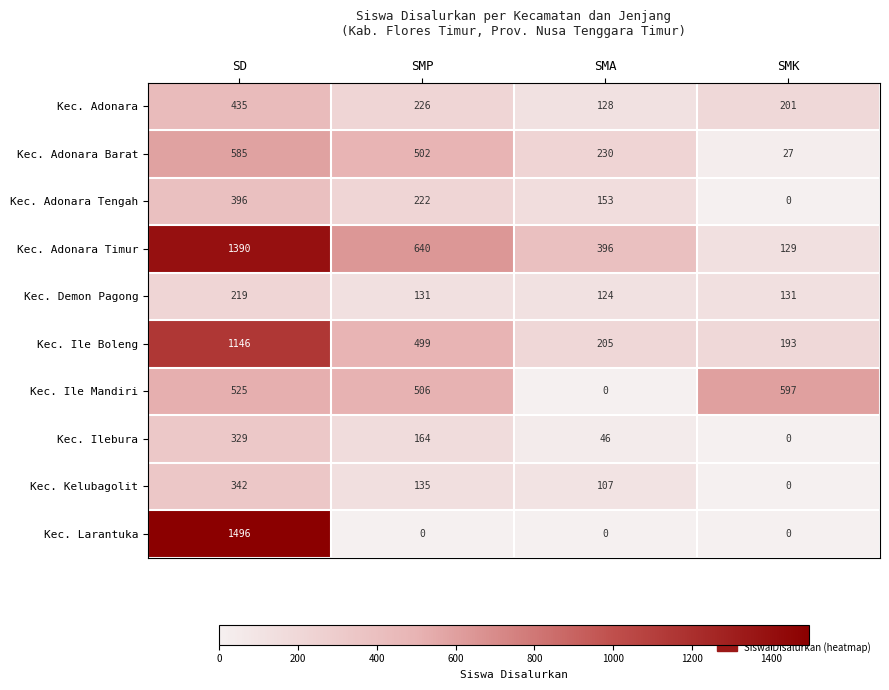

Which category has the lowest value in the Kec. Kelubagolit series?

SMK